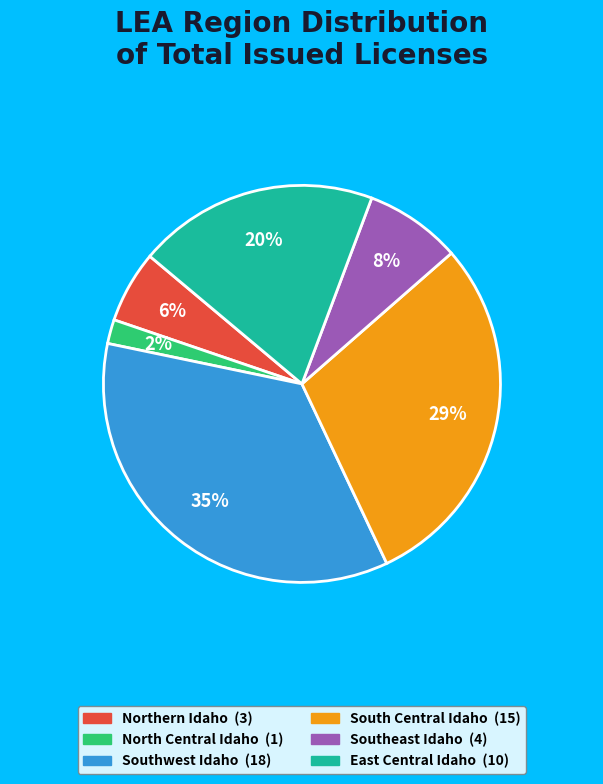

To the nearest percent, what is the combined percentage of North Central Idaho and East Central Idaho?

22%